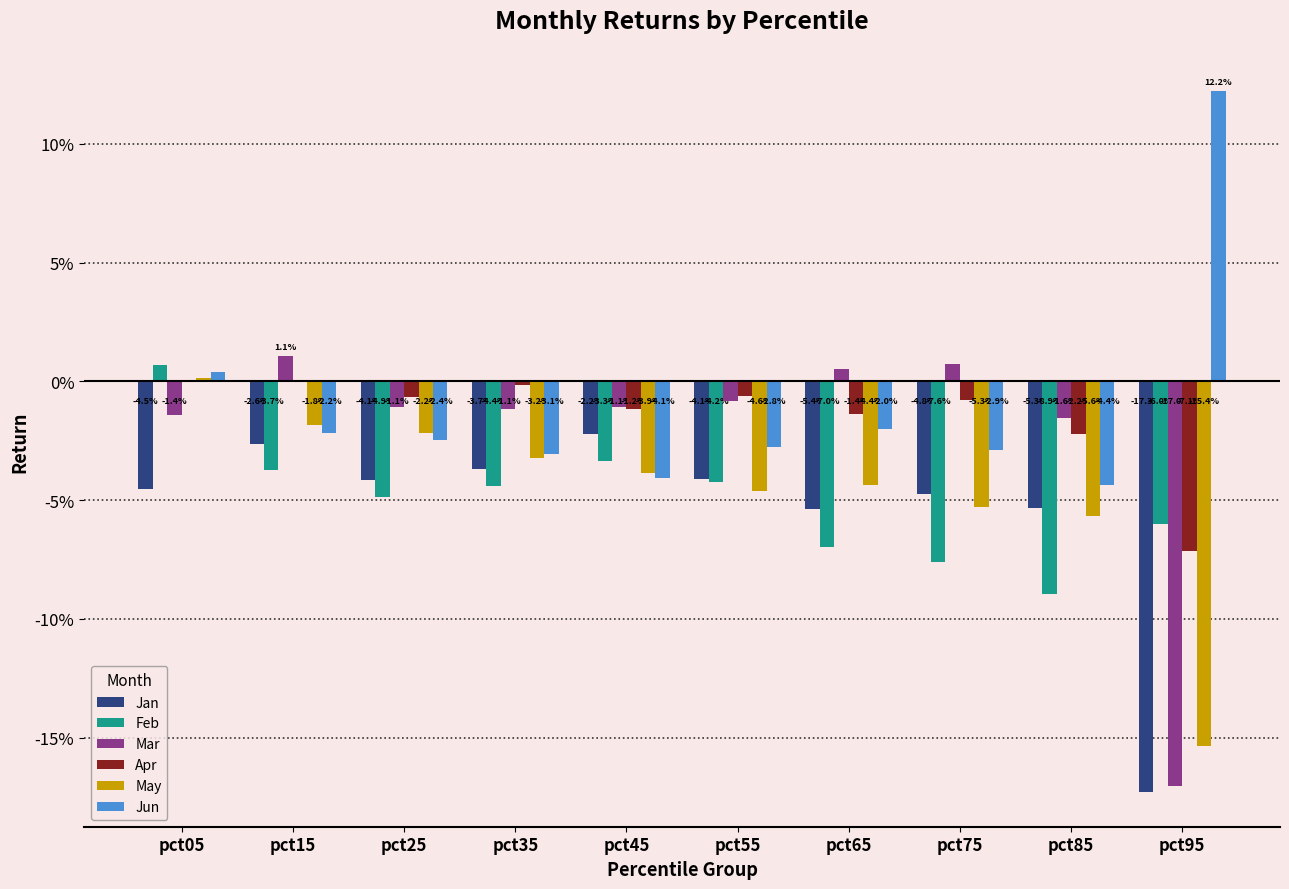

Which has a higher value, pct05 or pct85?

pct05